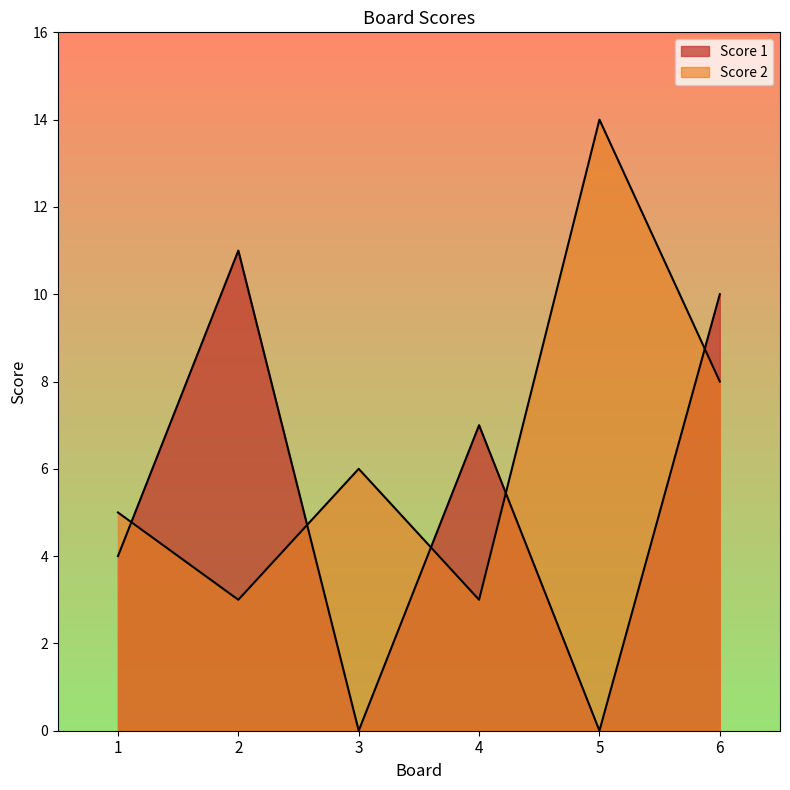

How many lines are shown in the chart?

2